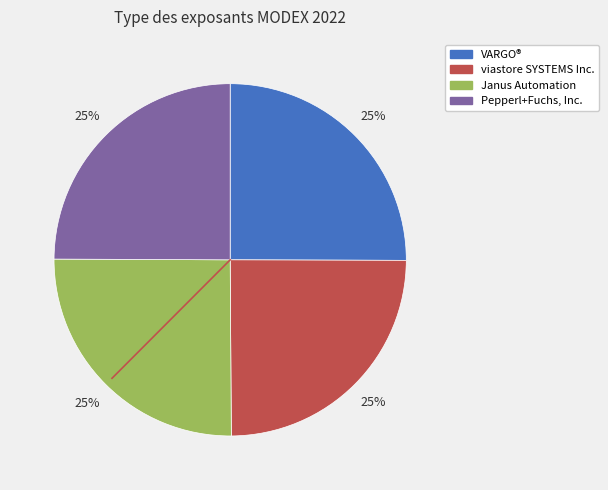

The Pepperl+Fuchs, Inc. slice represents 25% of the pie. True or false?

True